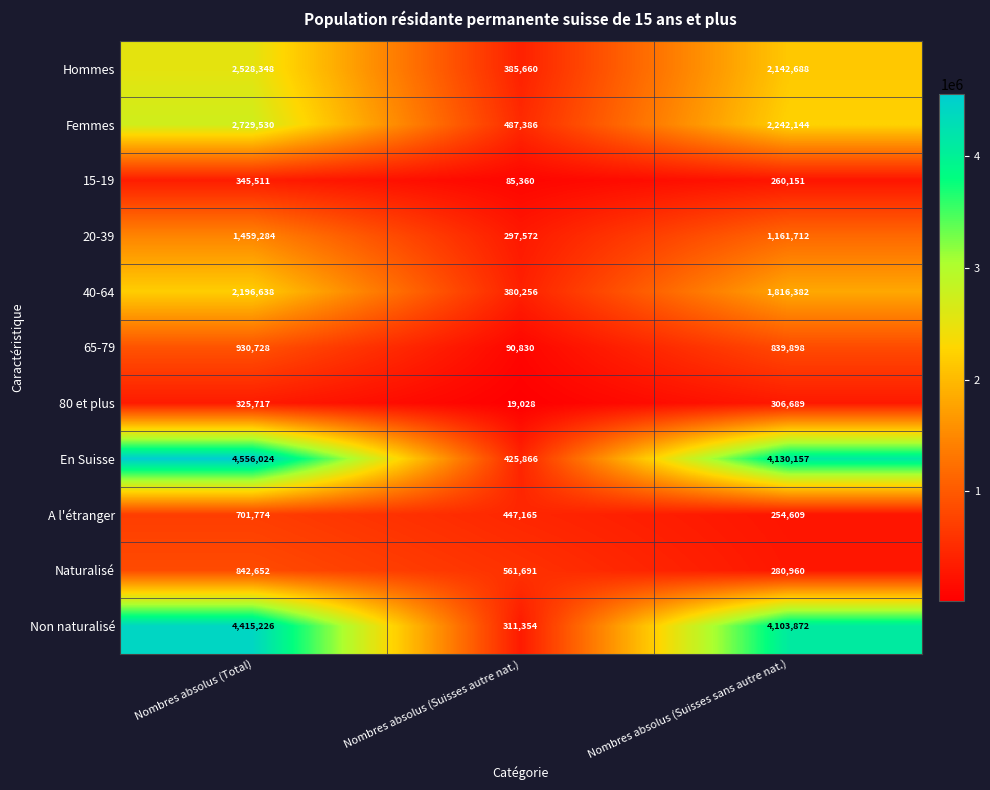

What is the lowest value of the 20-39 series?

297572